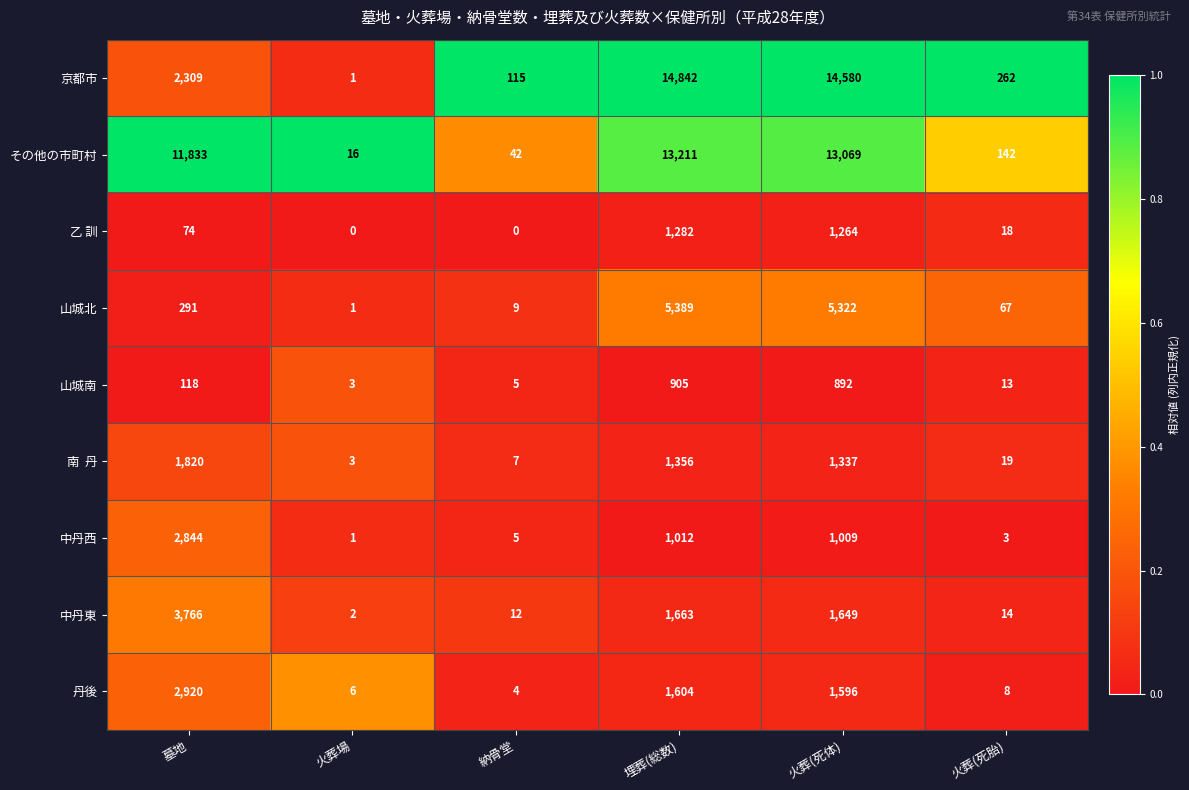

True or false: 乙 訓 has a value of 0 at 火葬場.

True